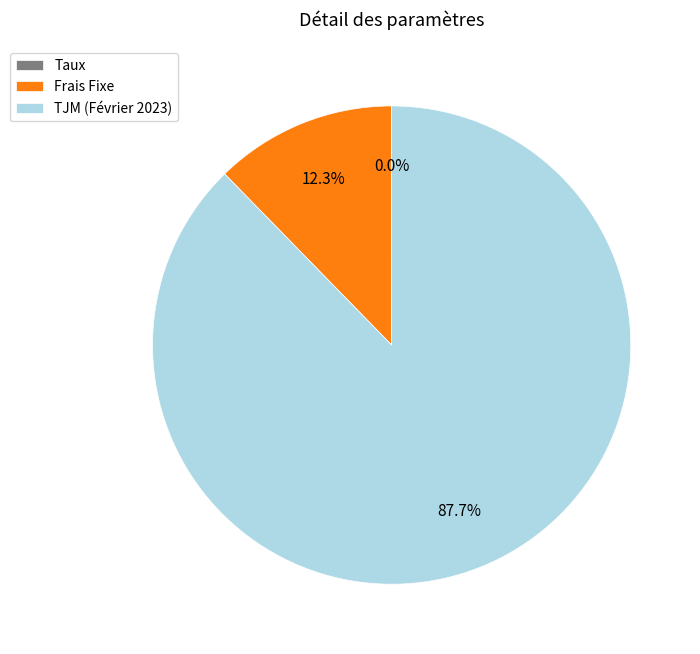

Which category accounts for the majority?

TJM (Février 2023)